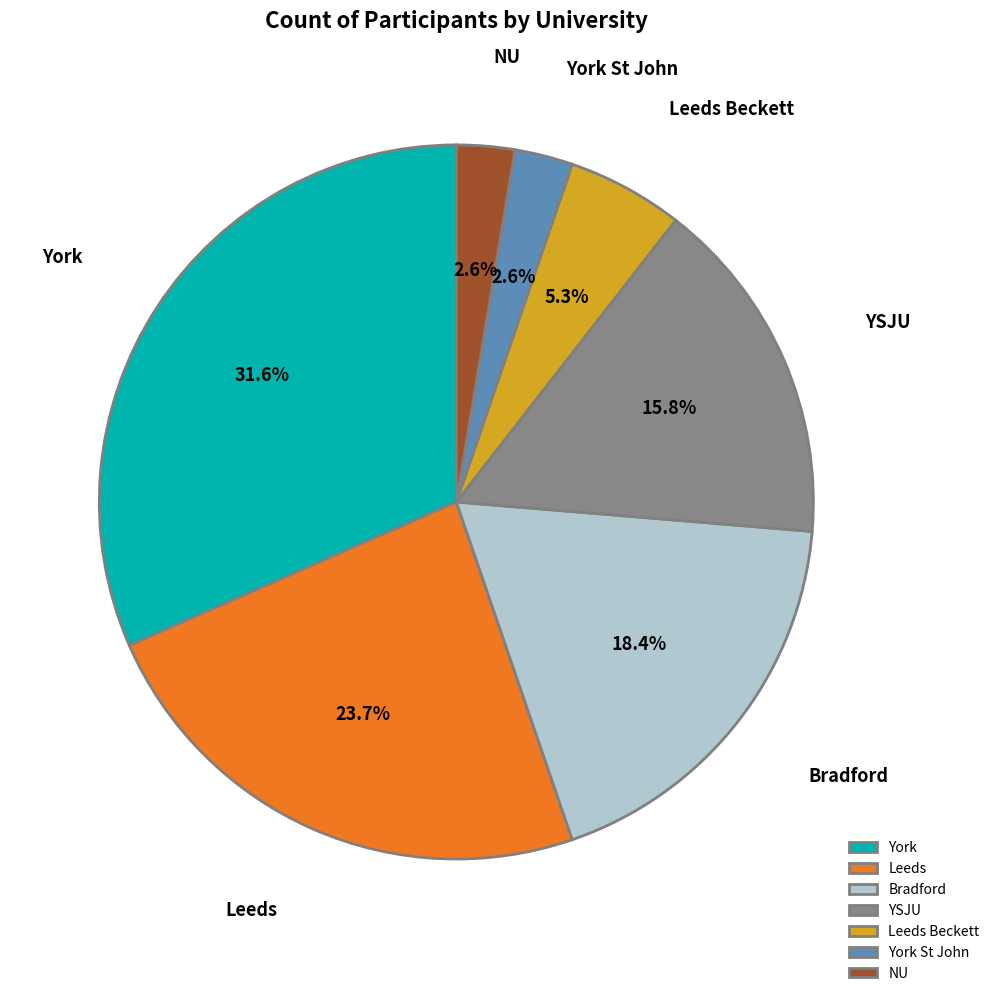

Approximately how many times larger is the value at YSJU compared to York?

0.5